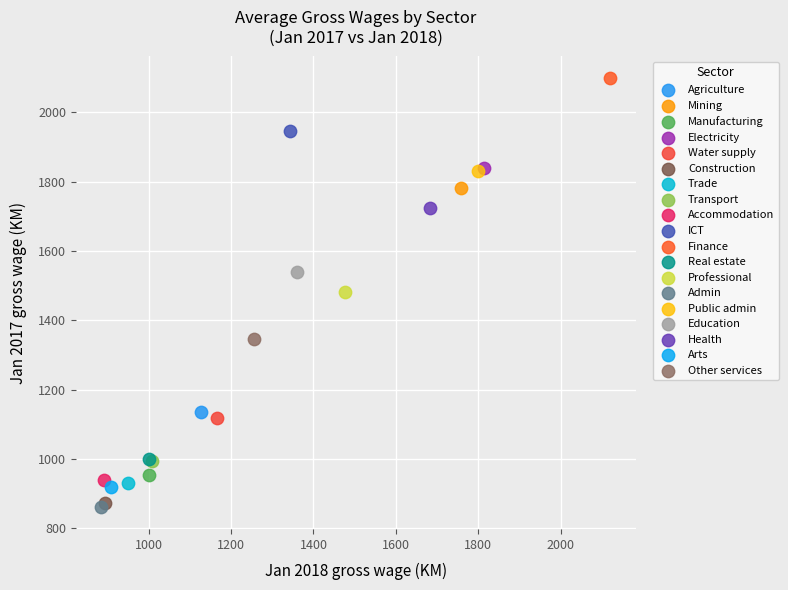

What are all the series names shown in the legend?

Agriculture, Mining, Manufacturing, Electricity, Water supply, Construction, Trade, Transport, Accommodation, ICT, Finance, Real estate, Professional, Admin, Public admin, Education, Health, Arts, Other services